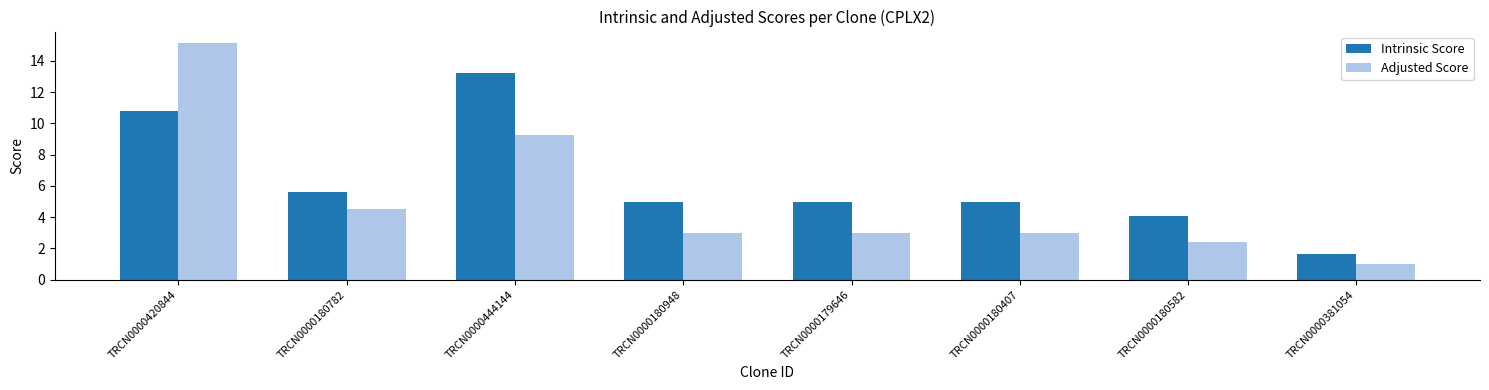

At how many categories does at least one series exceed 13?

2